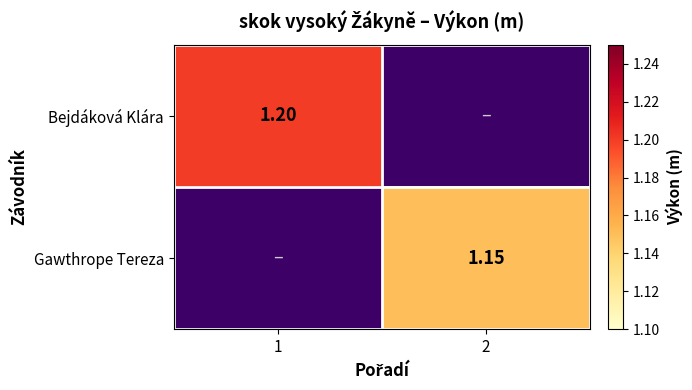

What is the maximum value shown in the chart?

1.2